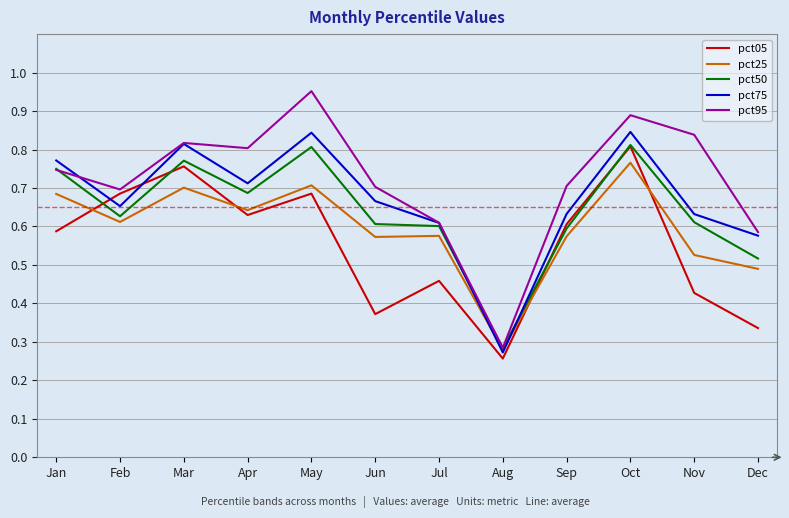

At which label is pct75 closest to 0?

Aug